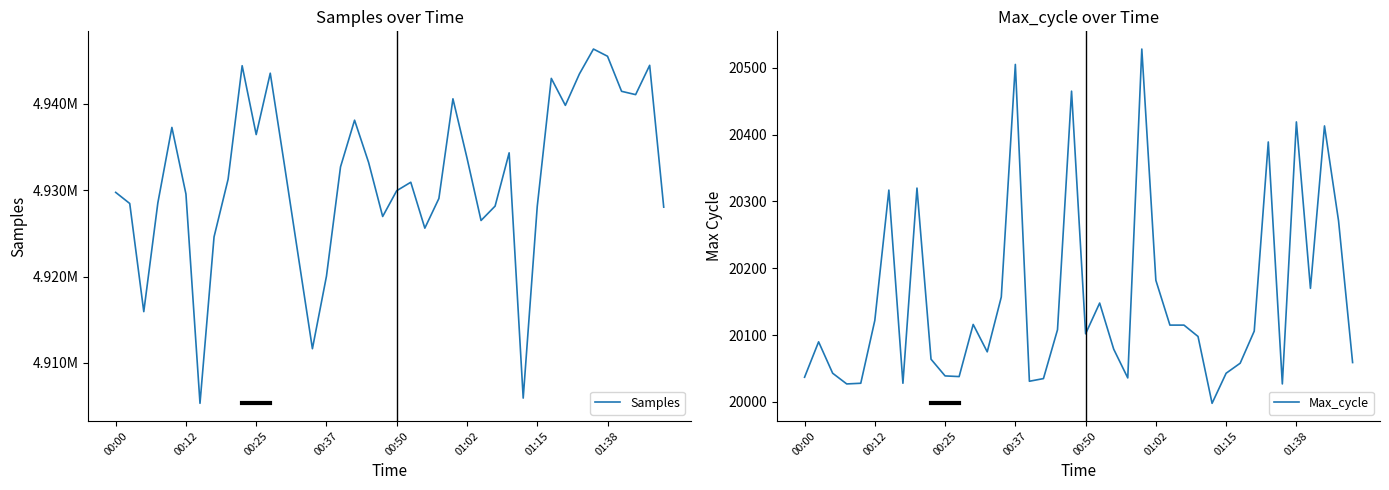

How many values in the Max_cycle series exceed 20102?

19